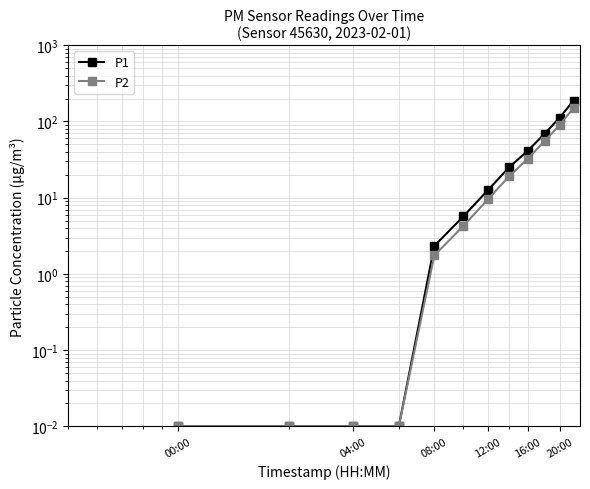

Reading left to right, what are all the values shown in this chart?

P1: 0.0	0.0	0.0	0.0	2.3	5.7	12.5	25.0	41.2	68.8	112.5	187.5
P2: 0.0	0.0	0.0	0.0	1.8	4.2	9.5	19.0	32.5	55.0	90.0	150.0